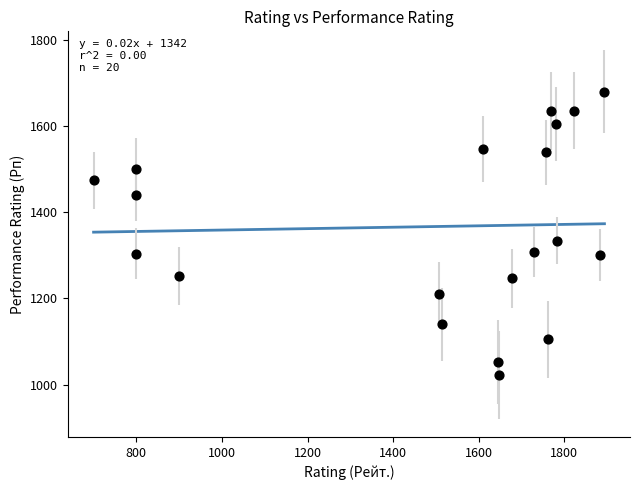

What Y value in the scatter plot is closest to 1351?

1334